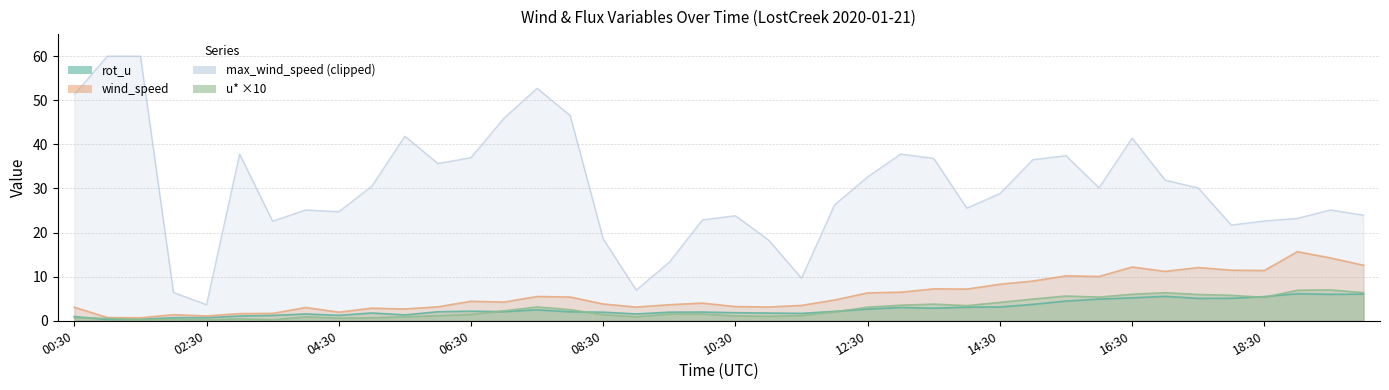

How many interior local peaks does the wind_speed series have?

11